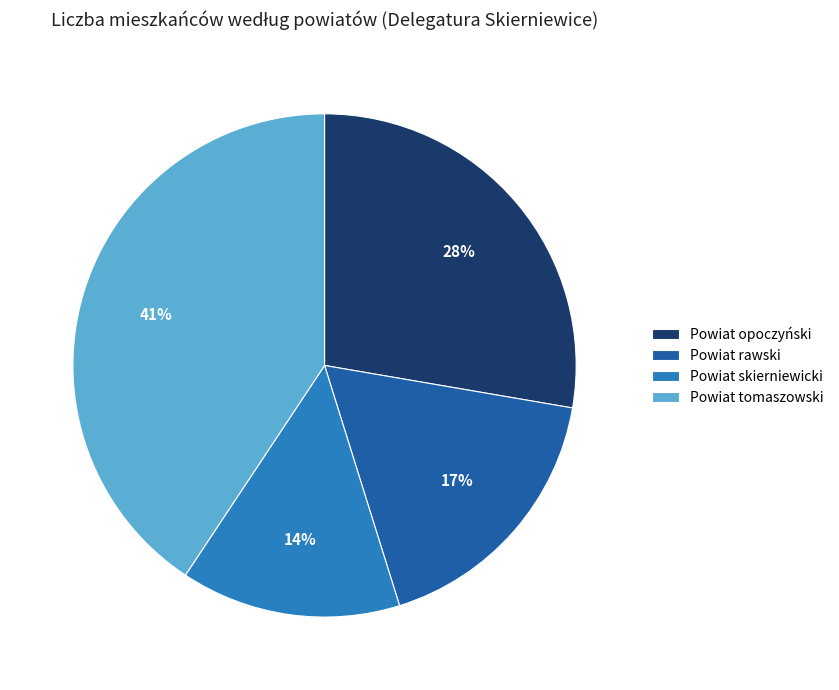

Rank the categories by value from highest to lowest.

Powiat tomaszowski, Powiat opoczyński, Powiat rawski, Powiat skierniewicki